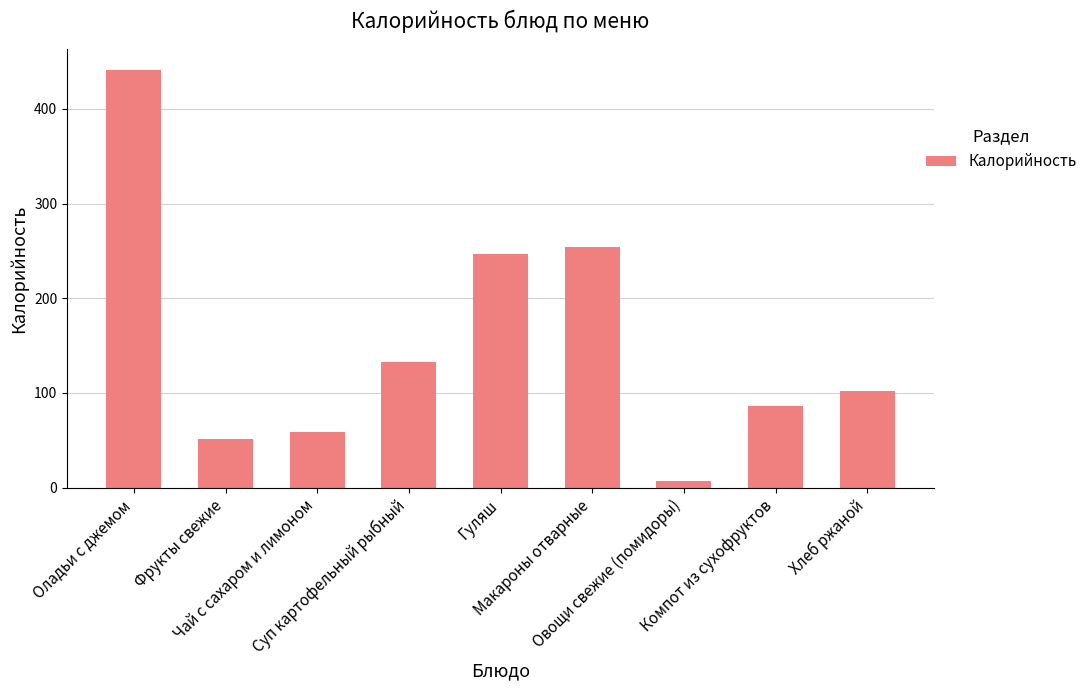

Rank the categories by value from highest to lowest.

Оладьи с джемом, Макароны отварные, Гуляш, Суп картофельный рыбный, Хлеб ржаной, Компот из сухофруктов, Чай с сахаром и лимоном, Фрукты свежие, Овощи свежие (помидоры)